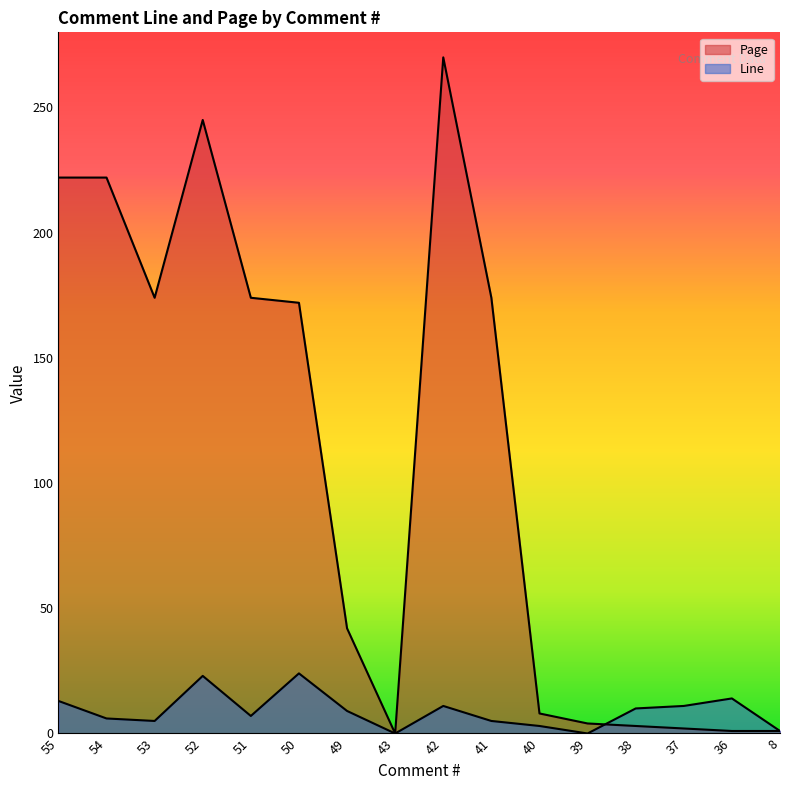

Reading left to right, list all the values displayed in this chart.

Line: 13	6	5	23	7	24	9	0	11	5	3	0	10	11	14	1
Page: 222	222	174	245	174	172	42	0	270	174	8	4	3	2	1	1